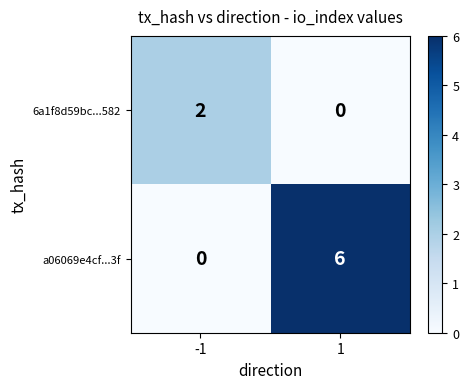

Reading right to left, transcribe all the data shown in this chart.

6a1f8d59bc...582: 1=0	-1=2
a06069e4cf...3f: 1=6	-1=0